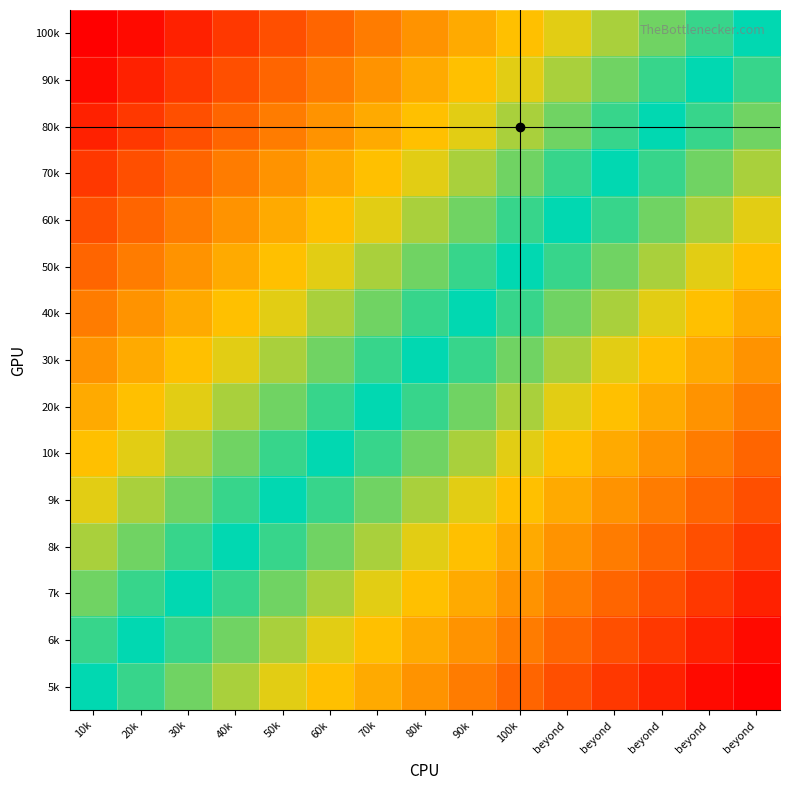

Reading right to left, extract all data points from this chart.

100k: beyond=0.0	beyond=0.1	beyond=0.1	beyond=0.2	beyond=0.3	100k=0.3	90k=0.4	80k=0.5	70k=0.5	60k=0.6	50k=0.7	40k=0.7	30k=0.8	20k=0.9	10k=0.9
90k: beyond=-0.1	beyond=0.0	beyond=0.1	beyond=0.1	beyond=0.2	100k=0.3	90k=0.3	80k=0.4	70k=0.5	60k=0.5	50k=0.6	40k=0.7	30k=0.7	20k=0.8	10k=0.9
80k: beyond=-0.1	beyond=-0.1	beyond=0.0	beyond=0.1	beyond=0.1	100k=0.2	90k=0.3	80k=0.3	70k=0.4	60k=0.5	50k=0.5	40k=0.6	30k=0.7	20k=0.7	10k=0.8
70k: beyond=-0.2	beyond=-0.1	beyond=-0.1	beyond=0.0	beyond=0.1	100k=0.1	90k=0.2	80k=0.3	70k=0.3	60k=0.4	50k=0.5	40k=0.5	30k=0.6	20k=0.7	10k=0.7
60k: beyond=-0.3	beyond=-0.2	beyond=-0.1	beyond=-0.1	beyond=0.0	100k=0.1	90k=0.1	80k=0.2	70k=0.3	60k=0.3	50k=0.4	40k=0.5	30k=0.5	20k=0.6	10k=0.7
50k: beyond=-0.3	beyond=-0.3	beyond=-0.2	beyond=-0.1	beyond=-0.1	100k=0.0	90k=0.1	80k=0.1	70k=0.2	60k=0.3	50k=0.3	40k=0.4	30k=0.5	20k=0.5	10k=0.6
40k: beyond=-0.4	beyond=-0.3	beyond=-0.3	beyond=-0.2	beyond=-0.1	100k=-0.1	90k=0.0	80k=0.1	70k=0.1	60k=0.2	50k=0.3	40k=0.3	30k=0.4	20k=0.5	10k=0.5
30k: beyond=-0.5	beyond=-0.4	beyond=-0.3	beyond=-0.3	beyond=-0.2	100k=-0.1	90k=-0.1	80k=0.0	70k=0.1	60k=0.1	50k=0.2	40k=0.3	30k=0.3	20k=0.4	10k=0.5
20k: beyond=-0.5	beyond=-0.5	beyond=-0.4	beyond=-0.3	beyond=-0.3	100k=-0.2	90k=-0.1	80k=-0.1	70k=0.0	60k=0.1	50k=0.1	40k=0.2	30k=0.3	20k=0.3	10k=0.4
10k: beyond=-0.6	beyond=-0.5	beyond=-0.5	beyond=-0.4	beyond=-0.3	100k=-0.3	90k=-0.2	80k=-0.1	70k=-0.1	60k=0.0	50k=0.1	40k=0.1	30k=0.2	20k=0.3	10k=0.3
9k: beyond=-0.7	beyond=-0.6	beyond=-0.5	beyond=-0.5	beyond=-0.4	100k=-0.3	90k=-0.3	80k=-0.2	70k=-0.1	60k=-0.1	50k=0.0	40k=0.1	30k=0.1	20k=0.2	10k=0.3
8k: beyond=-0.7	beyond=-0.7	beyond=-0.6	beyond=-0.5	beyond=-0.5	100k=-0.4	90k=-0.3	80k=-0.3	70k=-0.2	60k=-0.1	50k=-0.1	40k=0.0	30k=0.1	20k=0.1	10k=0.2
7k: beyond=-0.8	beyond=-0.7	beyond=-0.7	beyond=-0.6	beyond=-0.5	100k=-0.5	90k=-0.4	80k=-0.3	70k=-0.3	60k=-0.2	50k=-0.1	40k=-0.1	30k=0.0	20k=0.1	10k=0.1
6k: beyond=-0.9	beyond=-0.8	beyond=-0.7	beyond=-0.7	beyond=-0.6	100k=-0.5	90k=-0.5	80k=-0.4	70k=-0.3	60k=-0.3	50k=-0.2	40k=-0.1	30k=-0.1	20k=0.0	10k=0.1
5k: beyond=-0.9	beyond=-0.9	beyond=-0.8	beyond=-0.7	beyond=-0.7	100k=-0.6	90k=-0.5	80k=-0.5	70k=-0.4	60k=-0.3	50k=-0.3	40k=-0.2	30k=-0.1	20k=-0.1	10k=0.0